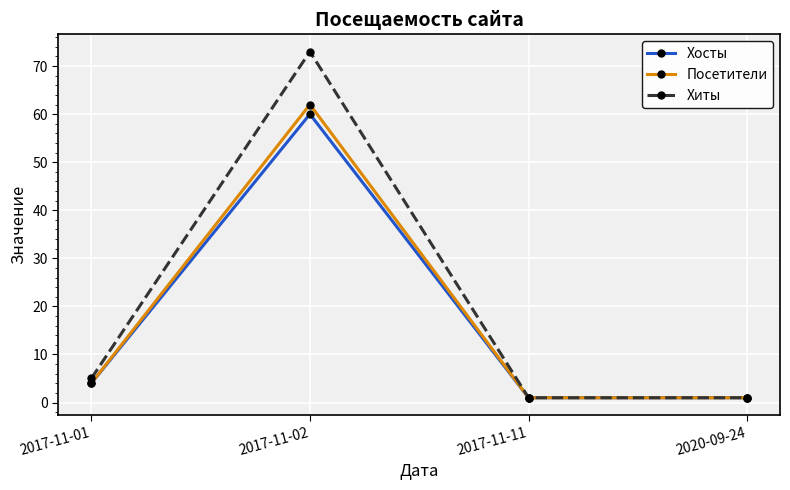

At which category is the sum across all series the highest?

2017-11-02